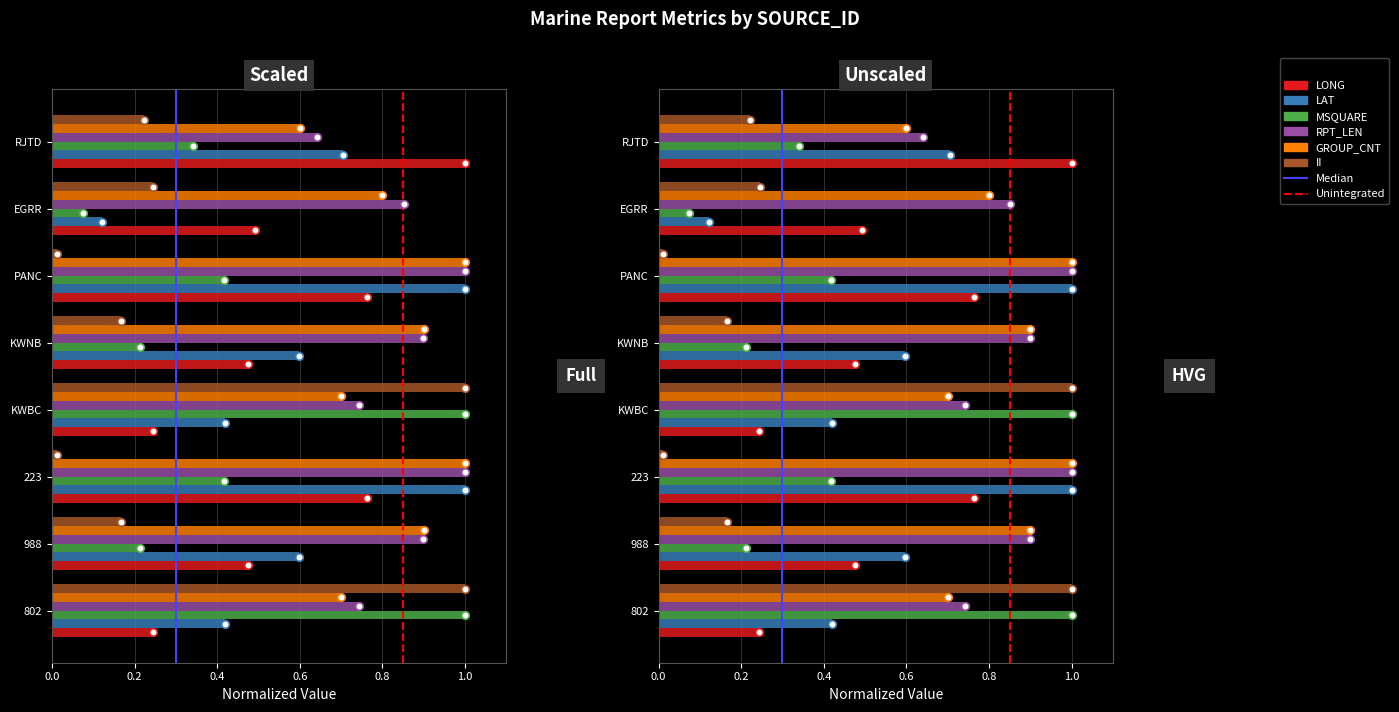

Which series reaches the minimum Y coordinate?

II